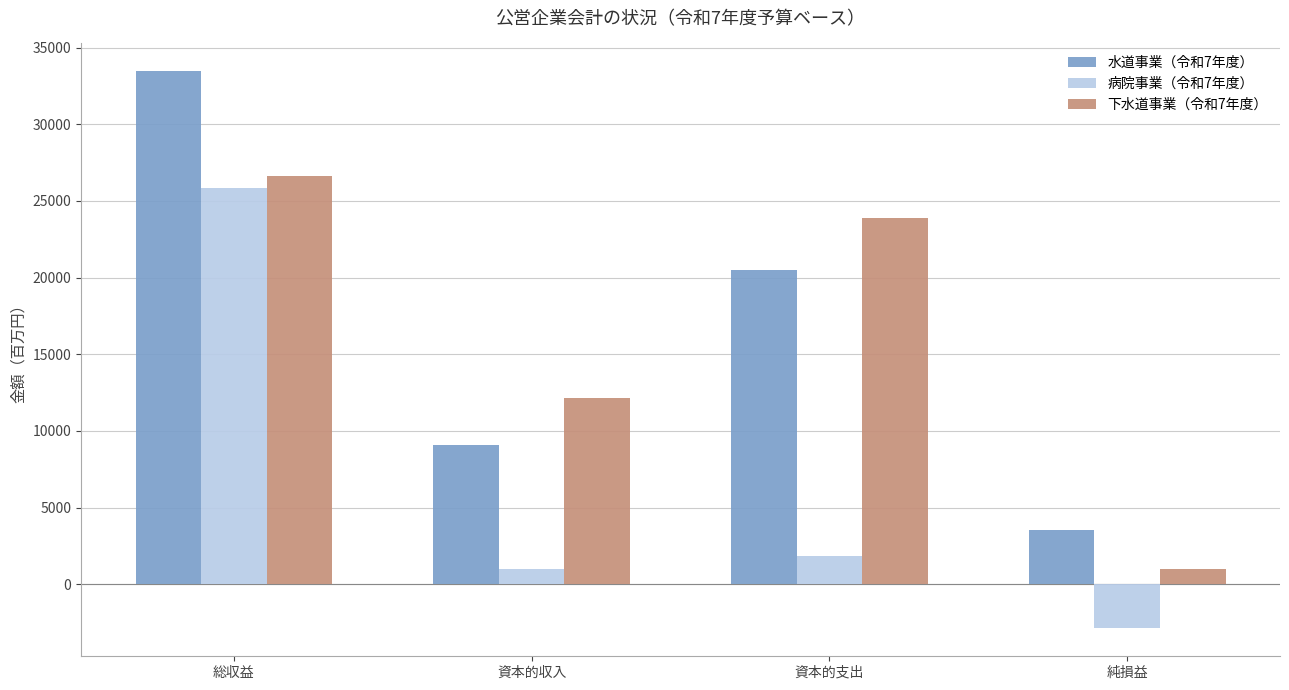

How many categories are shown in the chart?

4